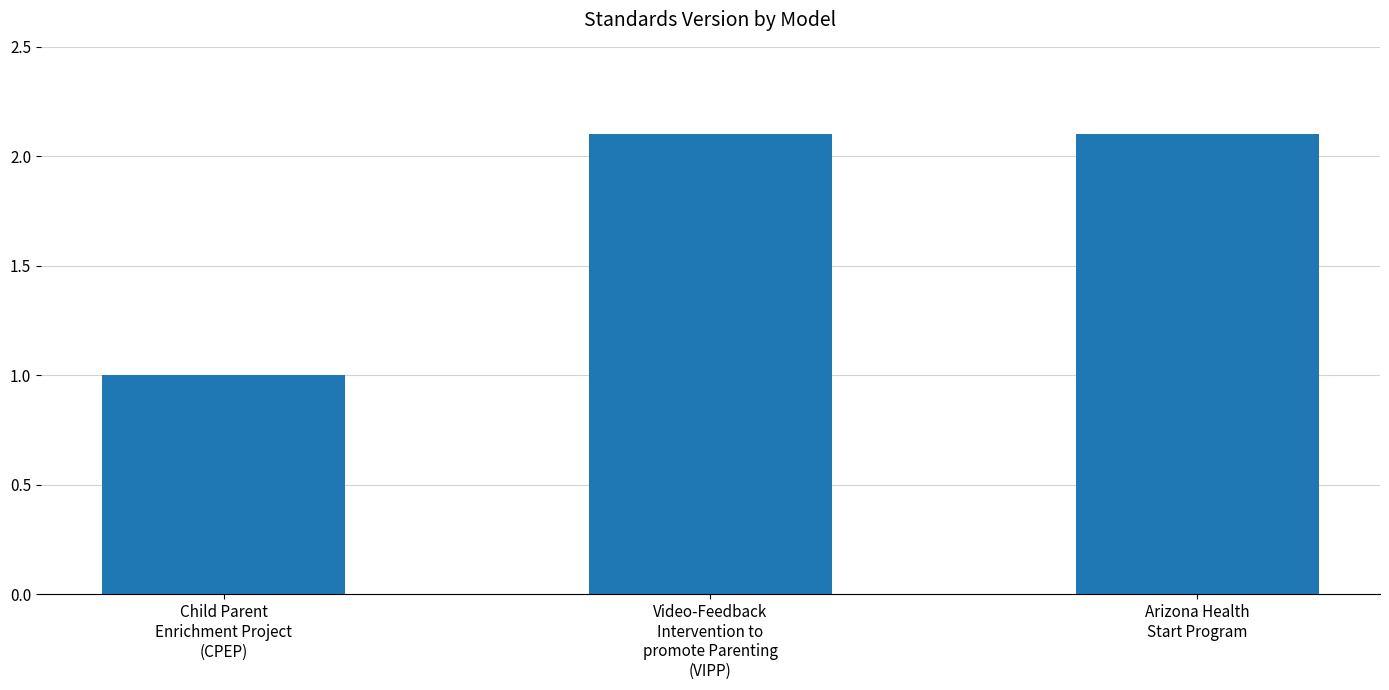

The value at Video-Feedback
Intervention to
promote Parenting
(VIPP) is 3.0. True or false?

False